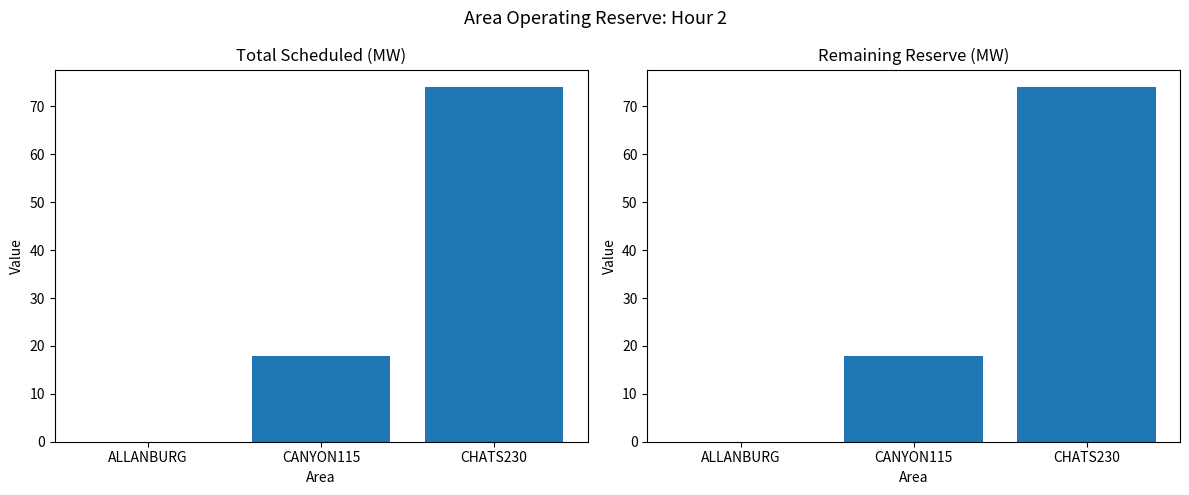

Where does the Remaining Reserve(MW) series first go above 18?

CHATS230